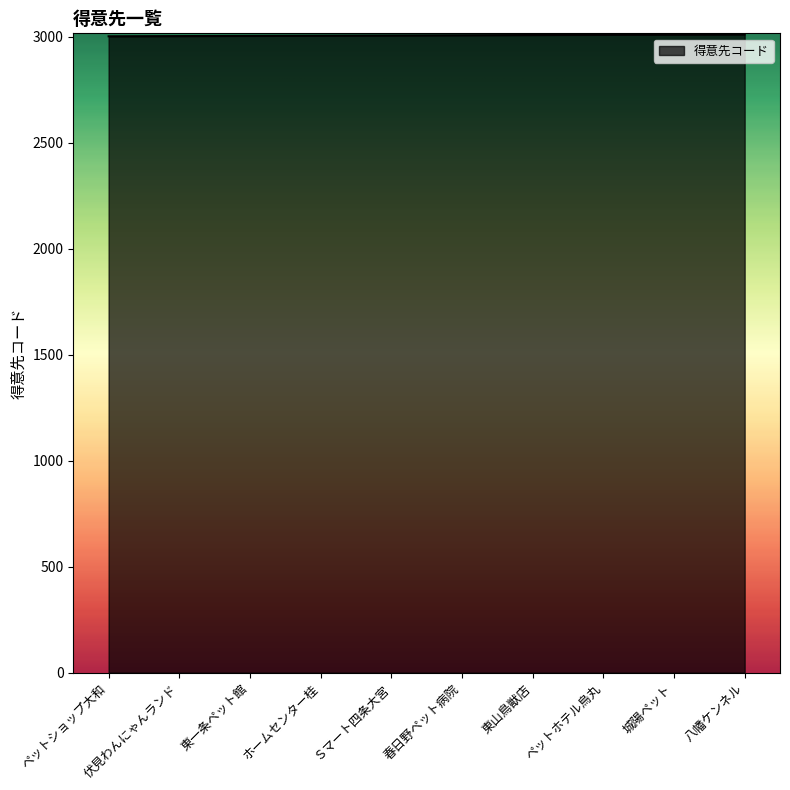

Read the value at 伏見わんにゃんランド.

3002